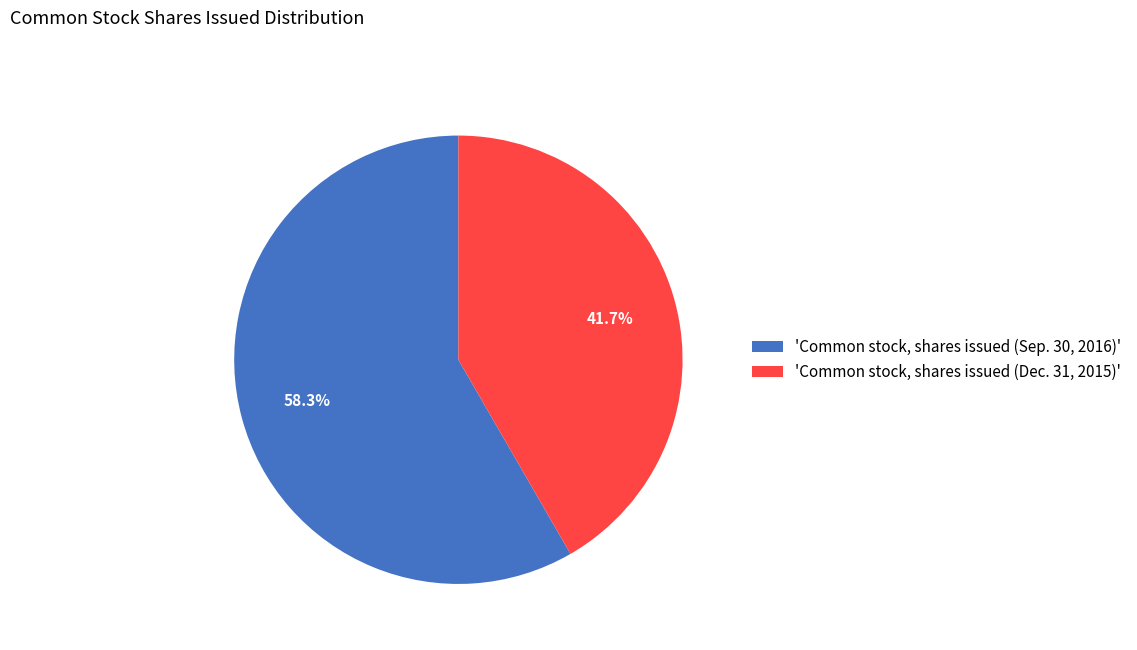

Do 'Common stock, shares issued (Sep. 30, 2016)' and 'Common stock, shares issued (Dec. 31, 2015)' together represent more than half of the pie?

Yes